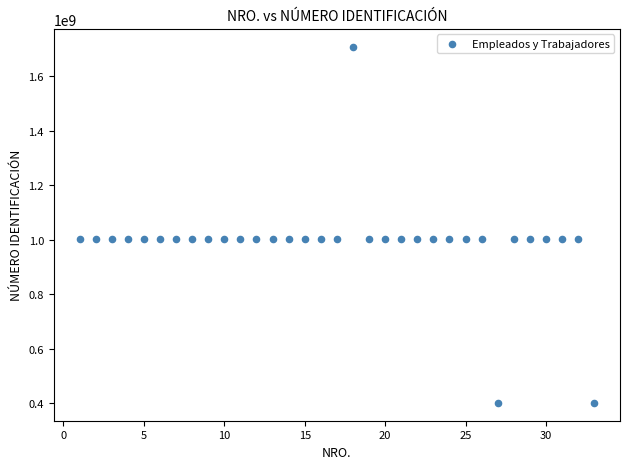

What is the range of X values (max minus min)?

32